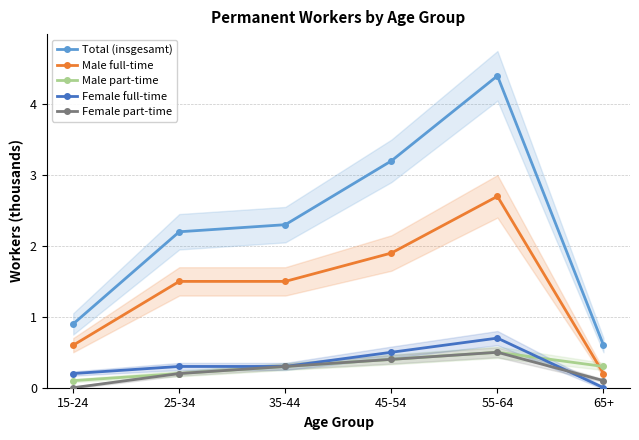

What are all the series names shown in the legend?

Total (insgesamt), Male full-time, Male part-time, Female full-time, Female part-time